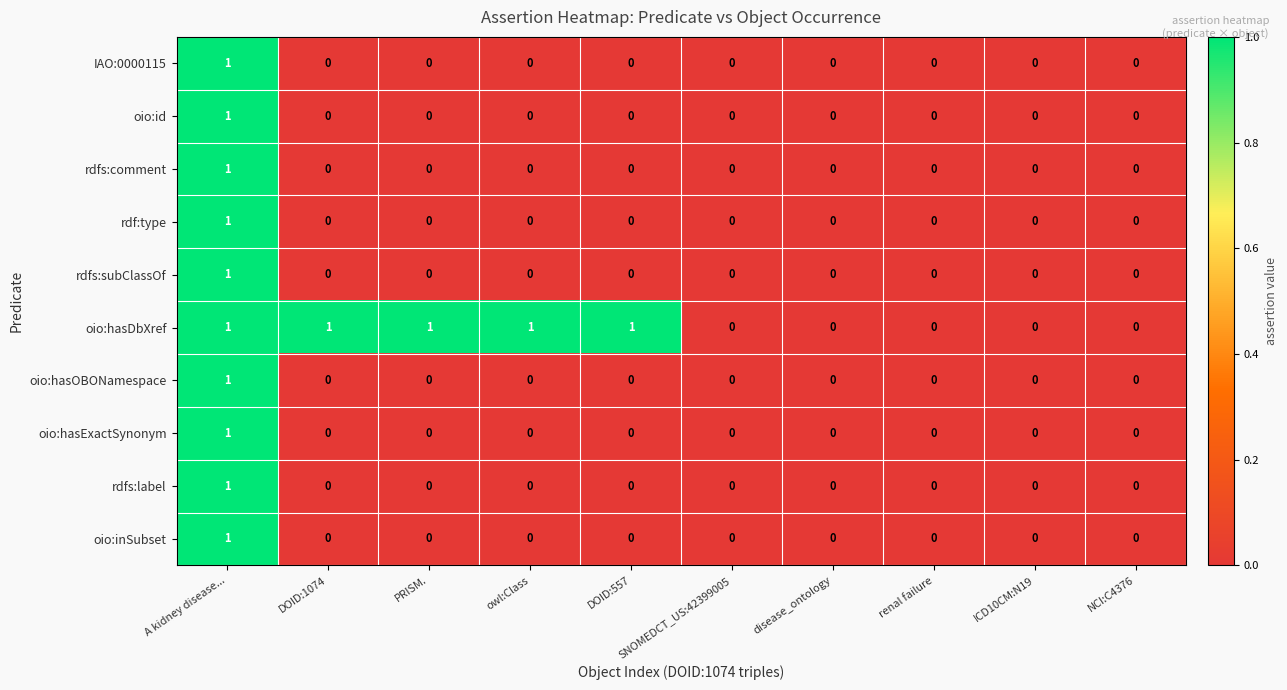

At which category is the sum across all series the highest?

A kidney disease...